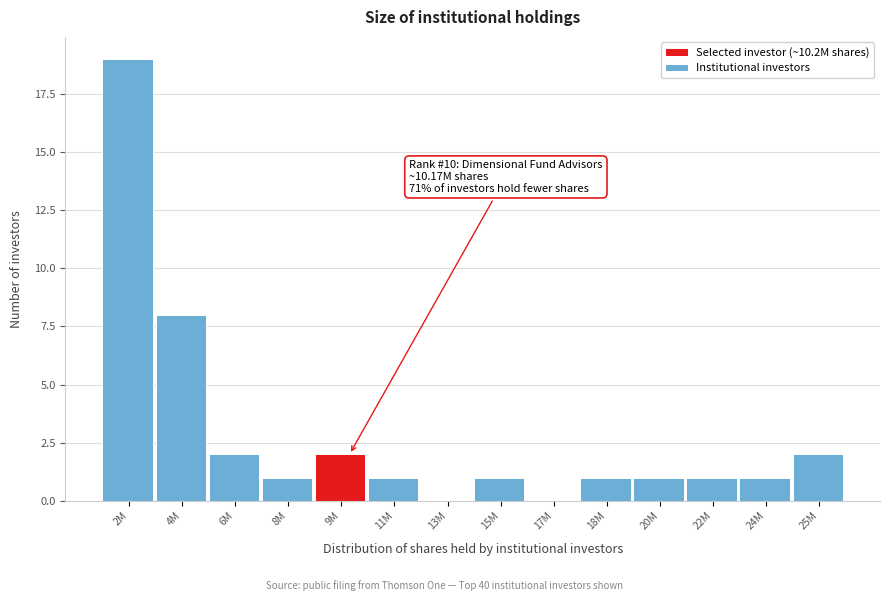

Reading left to right, what are all the values shown in this chart?

2M=19	4M=8	6M=2	8M=1	9M=2	11M=1	13M=0	15M=1	17M=0	18M=1	20M=1	22M=1	24M=1	25M=2